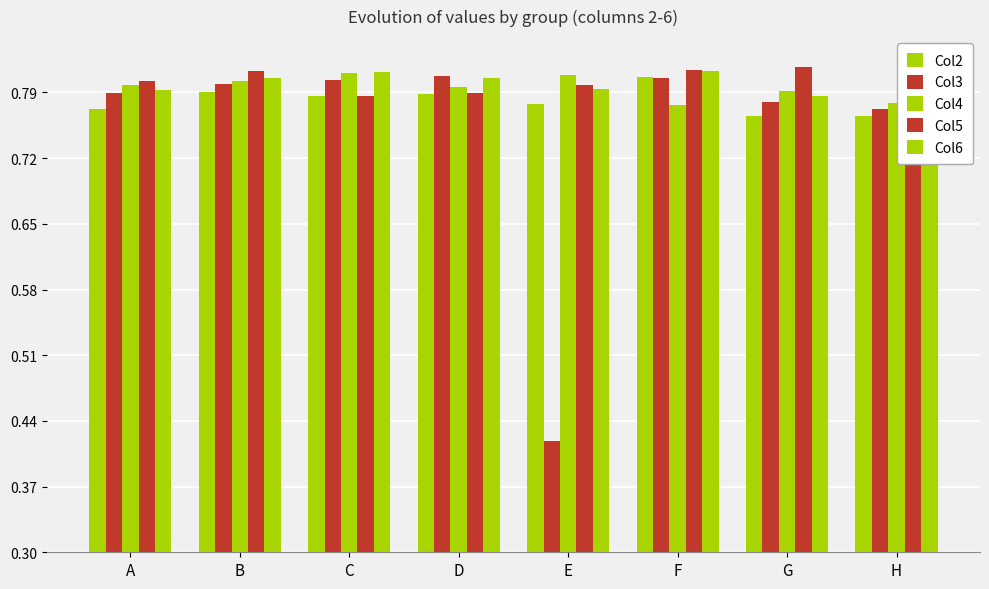

Does the chart contain any negative values?

No